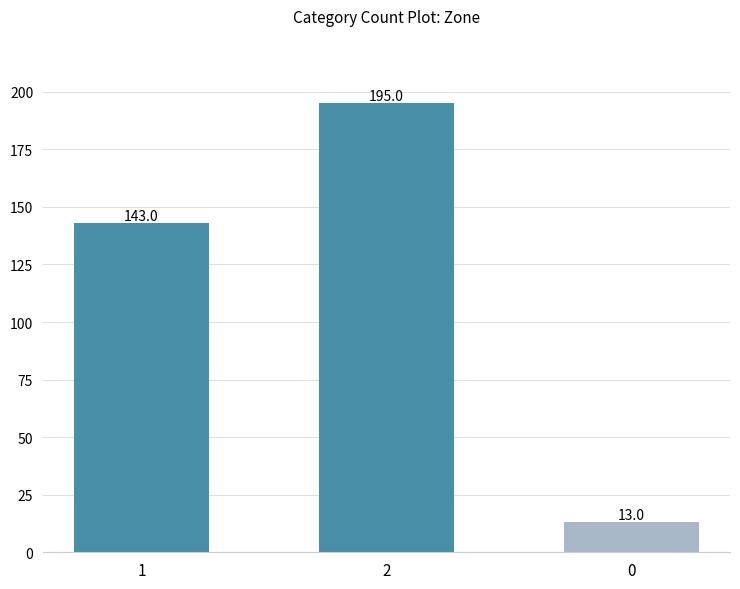

What is the approximate value at 2?

195